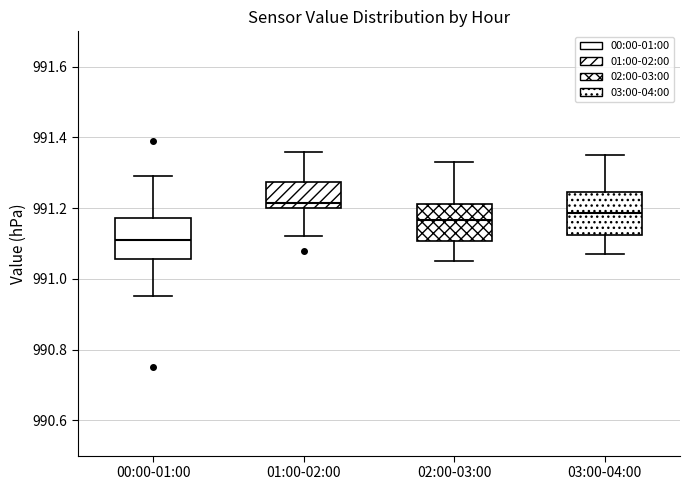

Which box has the lowest median line?

00:00-01:00